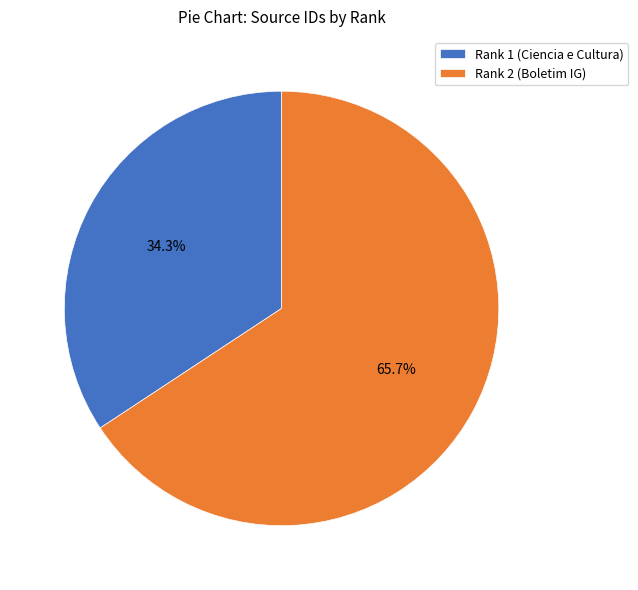

How much of the chart is everything except Rank 2 (Boletim IG)?

34.3%